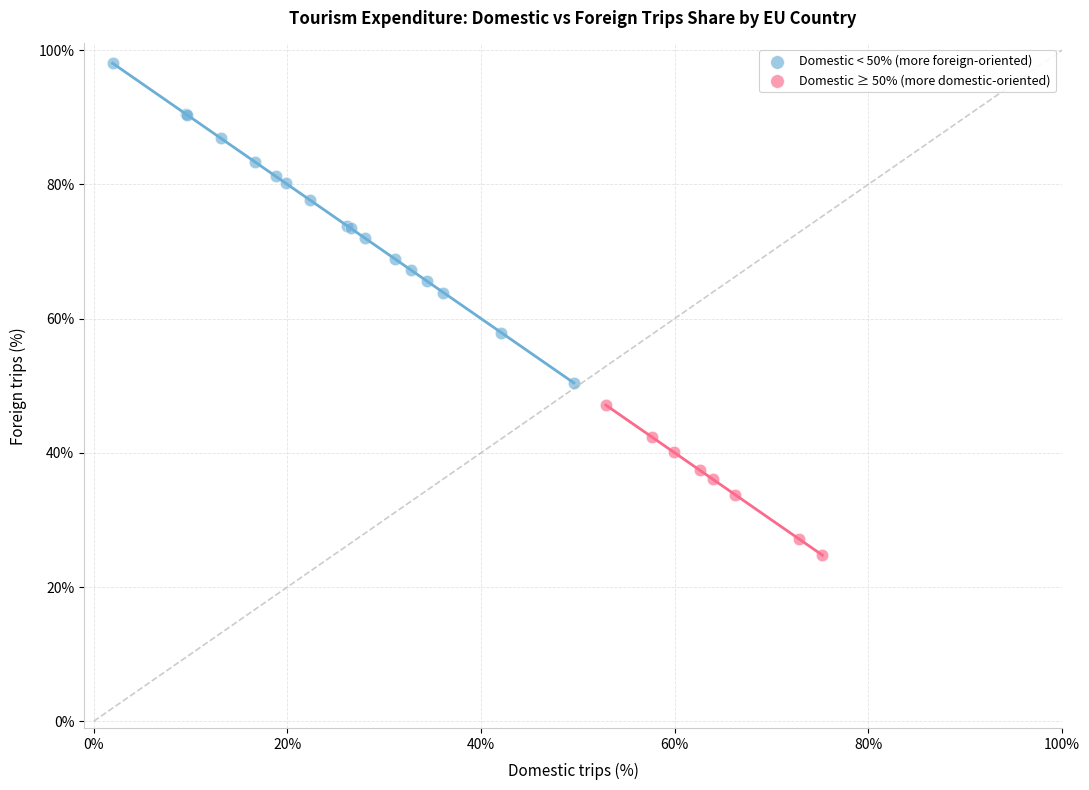

Which series has the widest spread of Y values?

Domestic < 50% (more foreign-oriented)